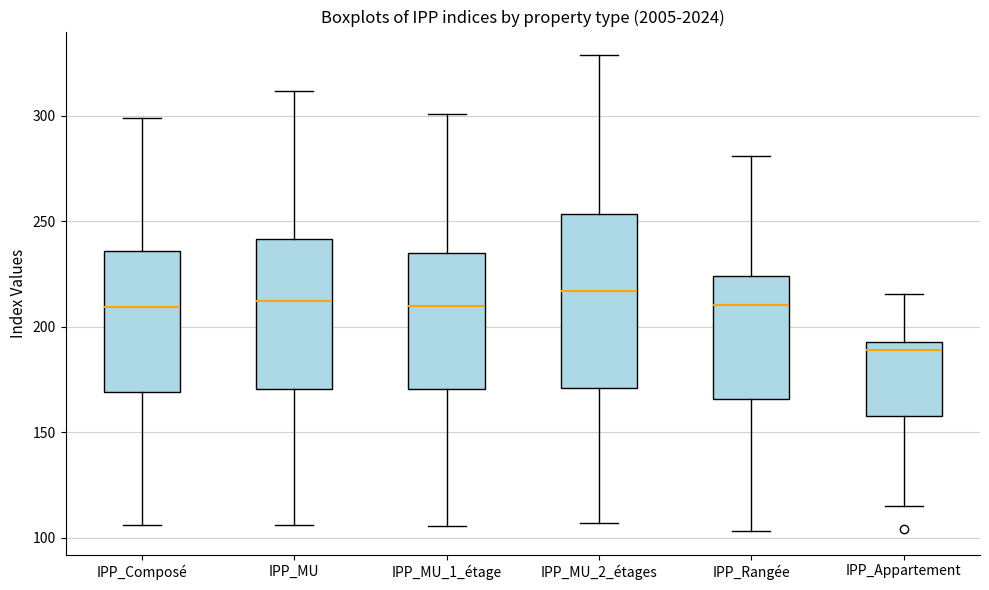

Reading left to right, read every box against the y-axis: the position of its median line, the range the box covers, and the ends of its whiskers. The values are not printed on the chart, so give them approximately, as read against the axis.

IPP_Composé: median 210, box 170 to 235, whiskers 105 to 300
IPP_MU: median 210, box 170 to 240, whiskers 105 to 310
IPP_MU_1_étage: median 210, box 170 to 235, whiskers 105 to 300
IPP_MU_2_étages: median 215, box 170 to 255, whiskers 105 to 330
IPP_Rangée: median 210, box 165 to 225, whiskers 105 to 280
IPP_Appartement: median 190, box 160 to 195, whiskers 115 to 215